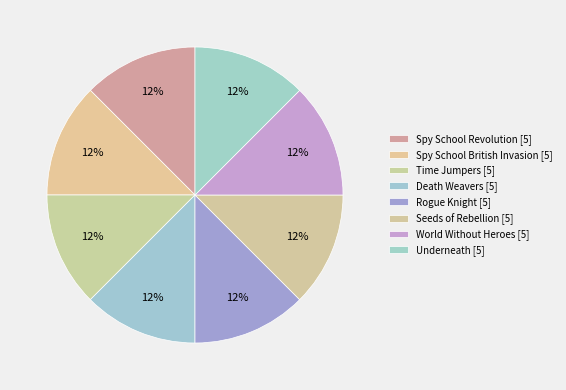

Rank the categories by value from lowest to highest.

Spy School Revolution, Spy School British Invasion, Time Jumpers, Death Weavers, Rogue Knight, Seeds of Rebellion, World Without Heroes, Underneath